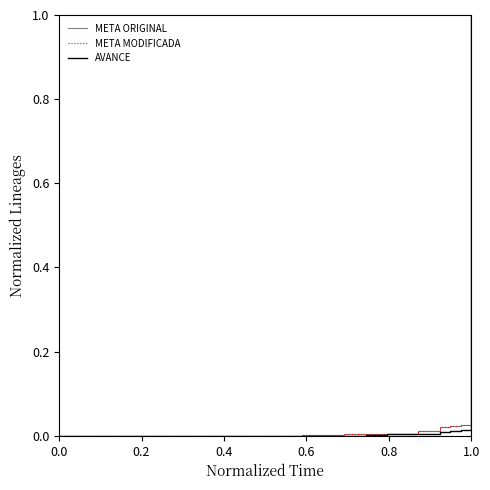

Does the chart display data point markers on the line(s)?

No